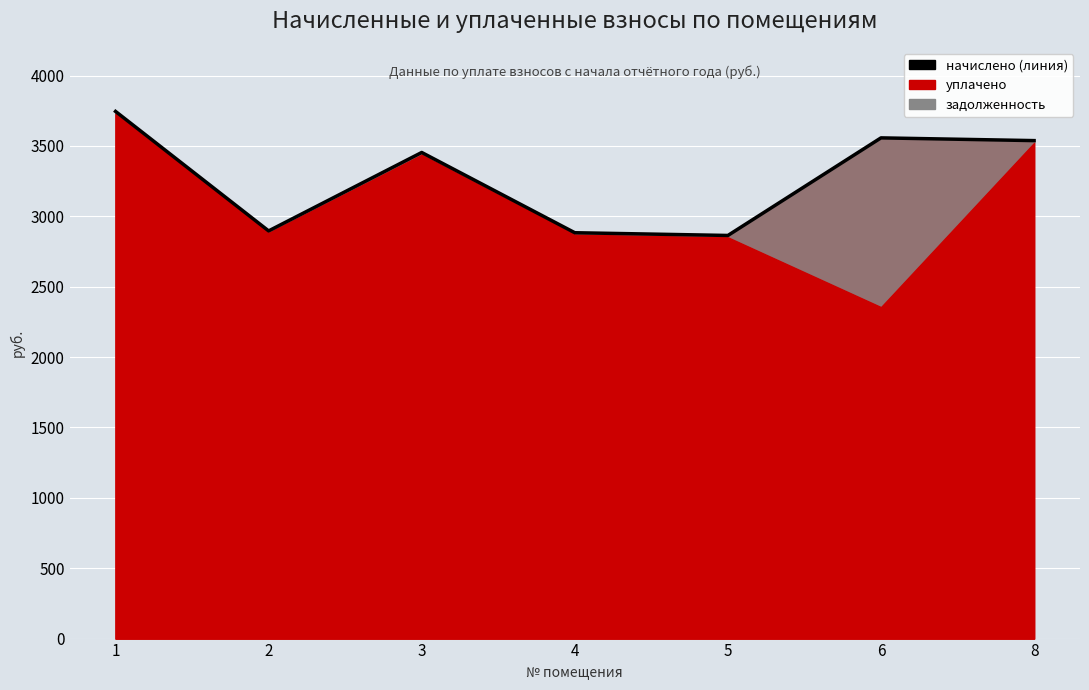

Reading right to left, what are all the values shown in this chart?

3538.1	3557.5	2864.2	2883.6	3453.8	2896.6	3745.4